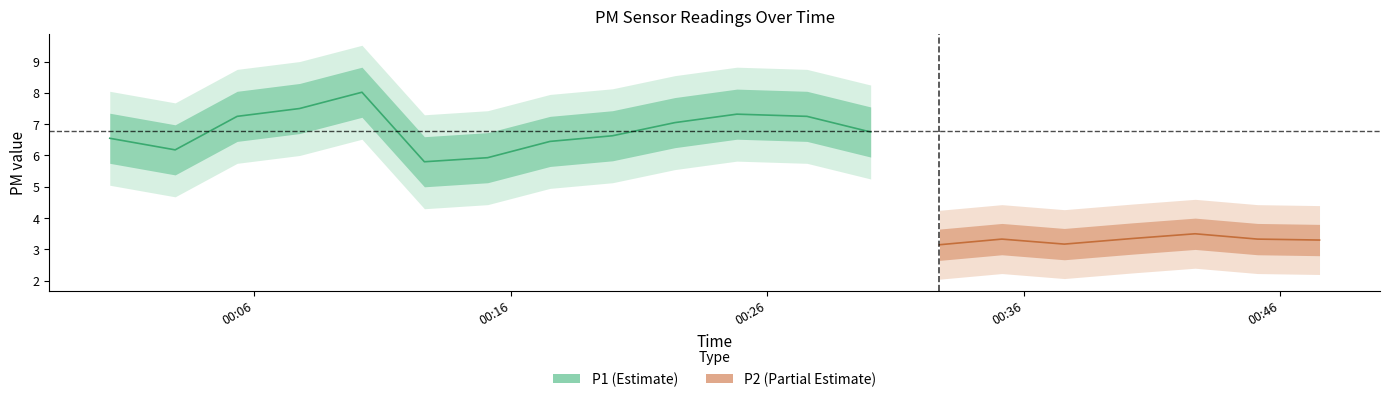

At how many categories does at least one series exceed 3?

20